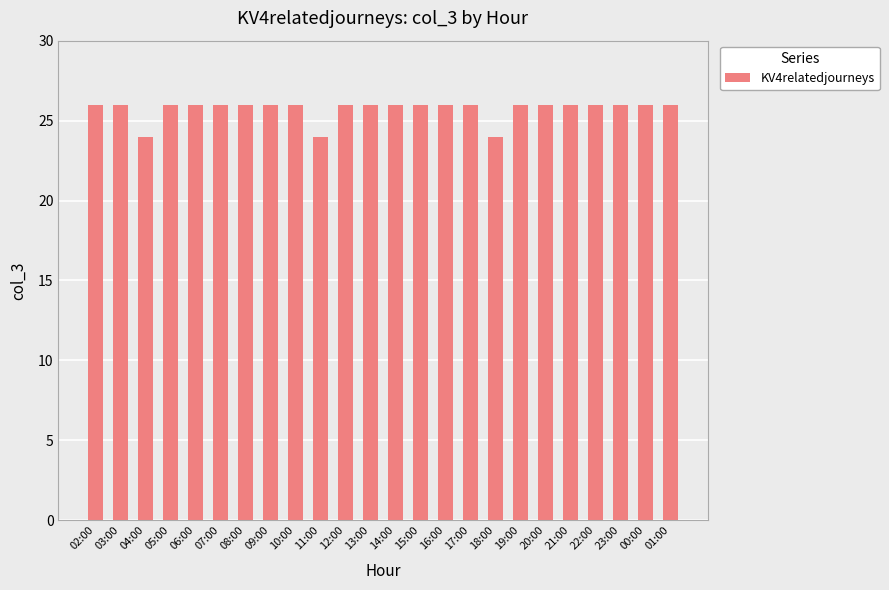

What is the minimum value shown in the chart?

24